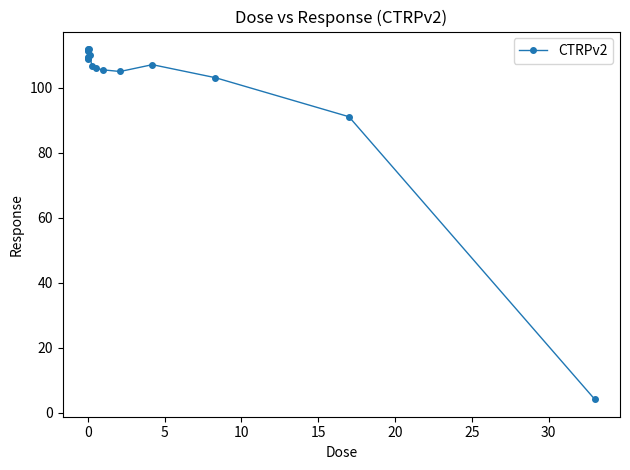

What is the maximum value shown in the chart?

111.9